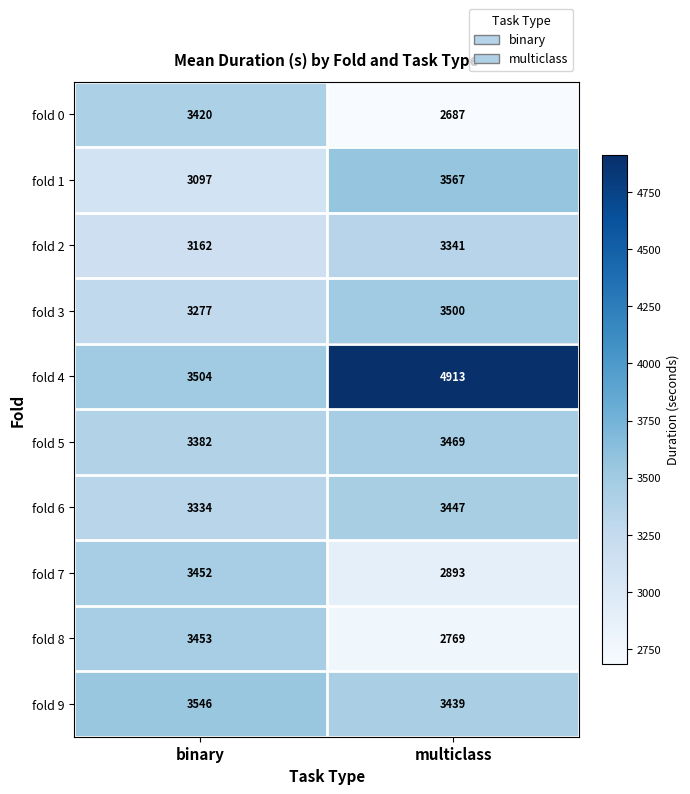

How many series are shown in this chart?

10